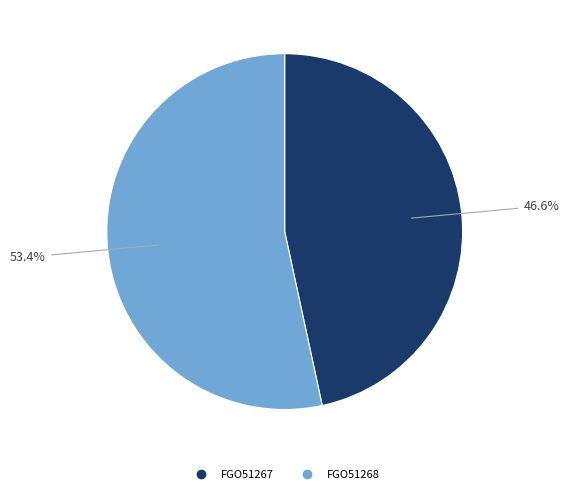

What is the smallest slice in the pie chart?

FGO51267